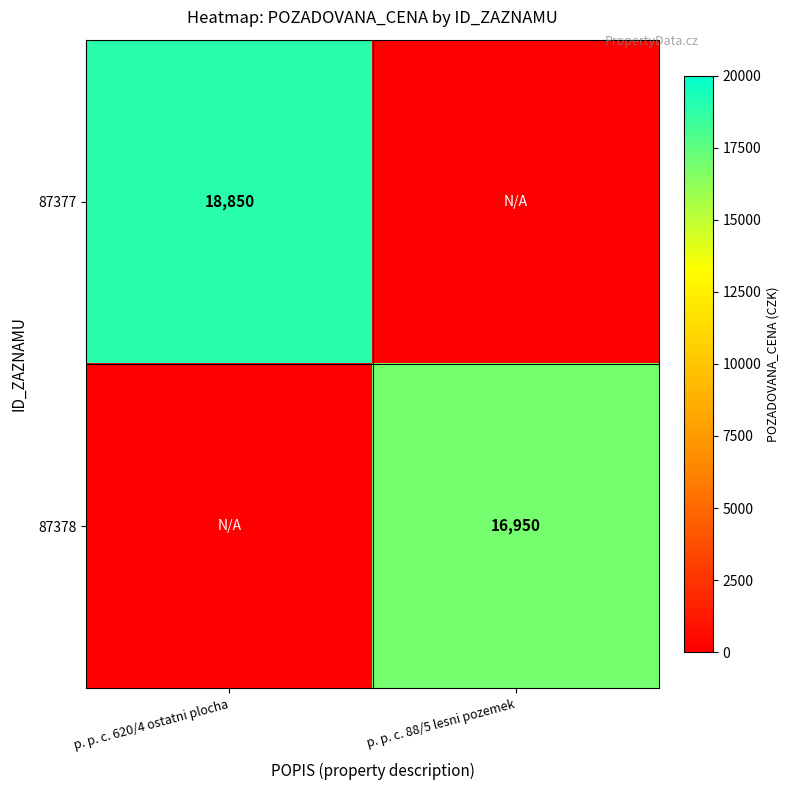

True or false: 87378 has a value of 27247 at p. p. c. 88/5 lesni pozemek.

False